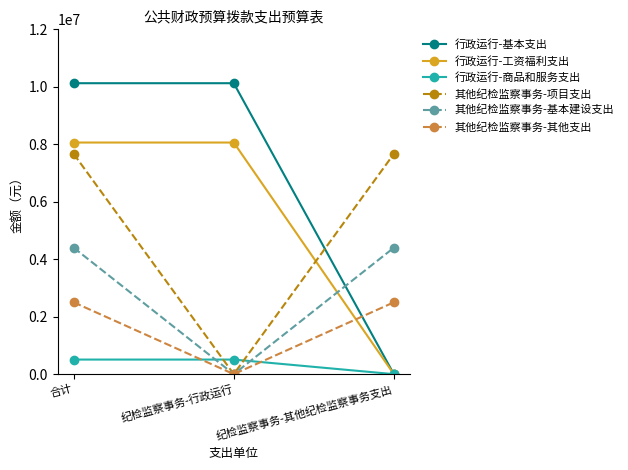

Rank the series at 合计 from lowest to highest value.

行政运行-商品和服务支出, 其他纪检监察事务-其他支出, 其他纪检监察事务-基本建设支出, 其他纪检监察事务-项目支出, 行政运行-工资福利支出, 行政运行-基本支出